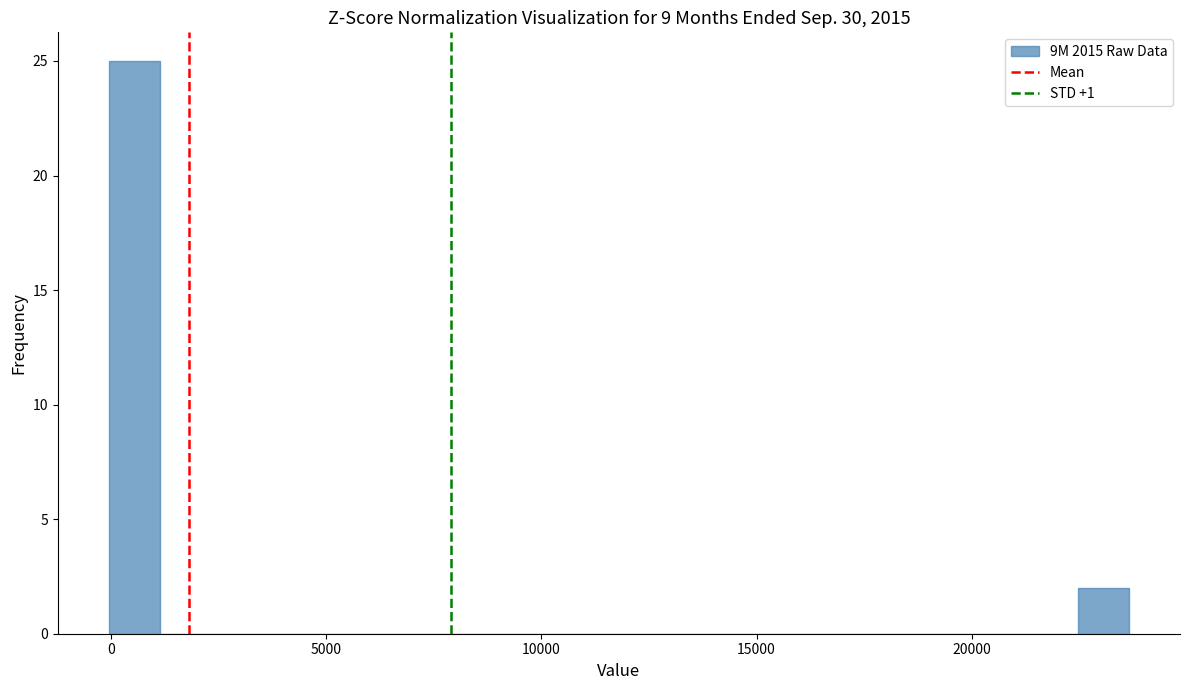

Around what value on the x-axis is the tallest bar? Give the approximate position of its centre, as read against the axis.

500